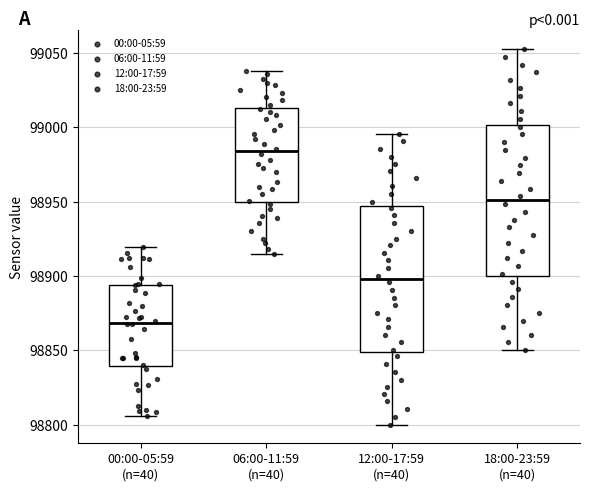

Which box has the highest median line?

06:00-11:59 (n=40)